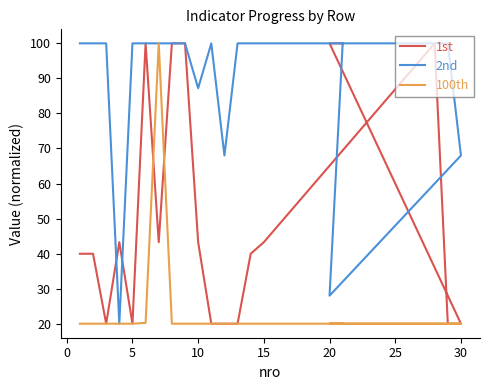

How many interior local valleys does the 2nd series have?

4